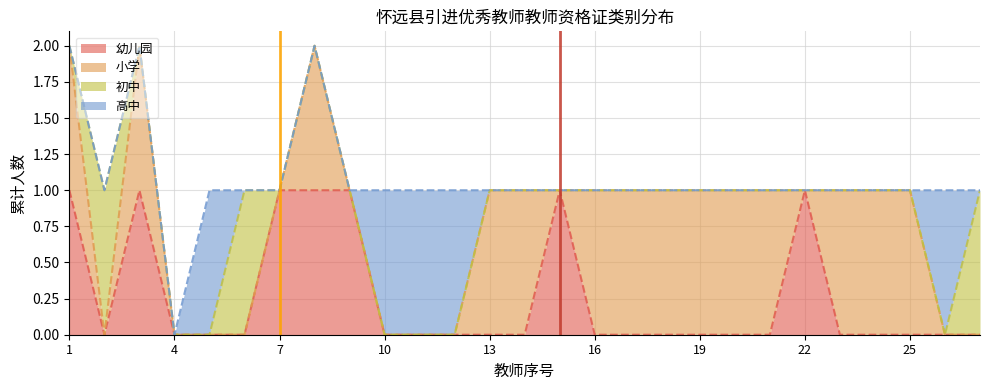

What is the difference between the maximum and second lowest values in the 高中 series?

1